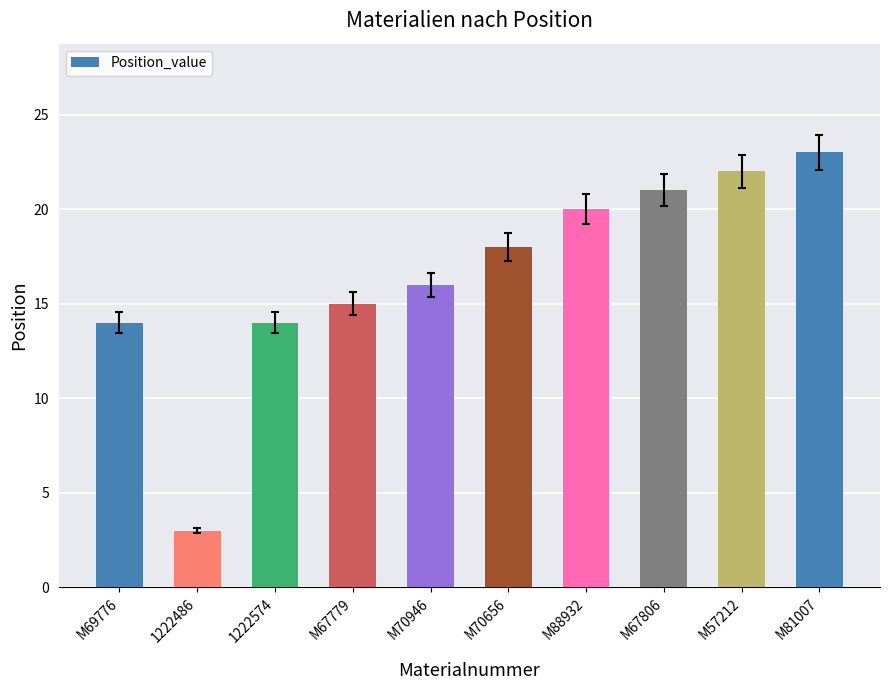

Is it true that the value at M57212 is 9?

False